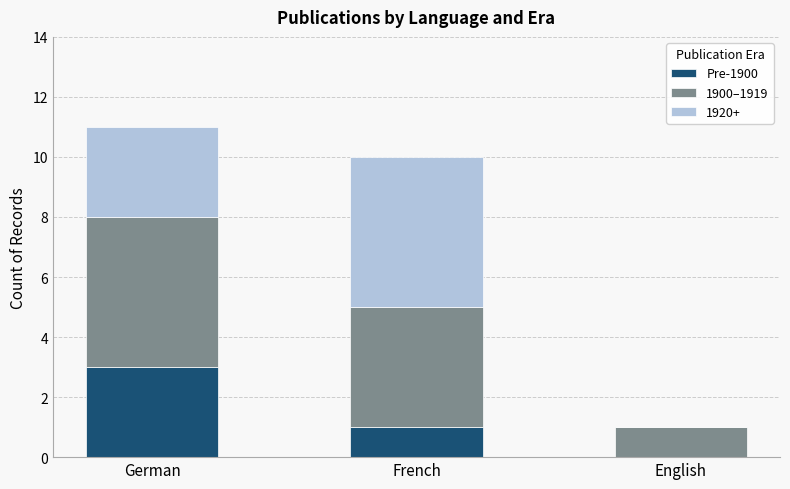

Which category has the highest value in the Pre-1900 series?

German